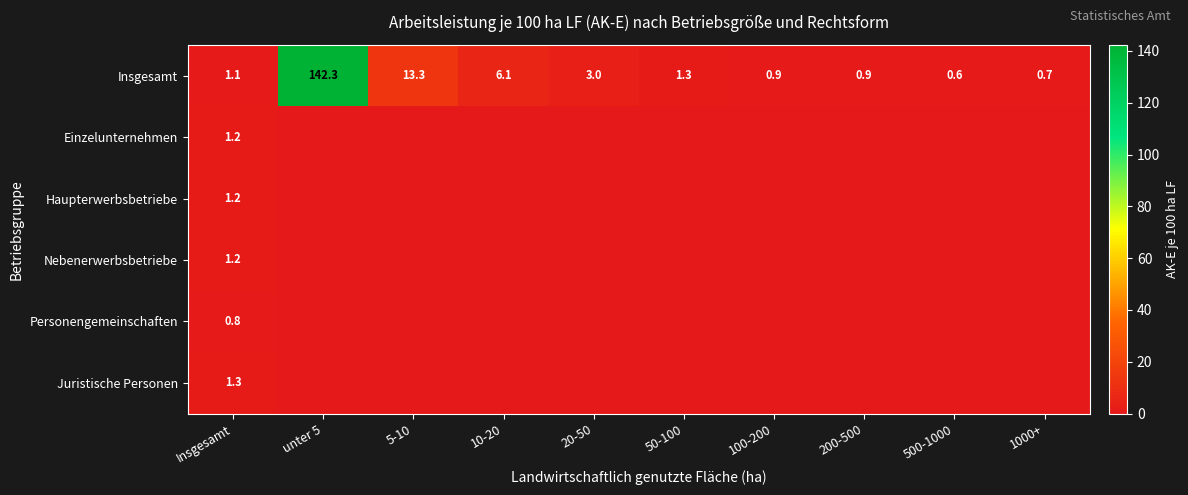

How many series are shown in this chart?

6